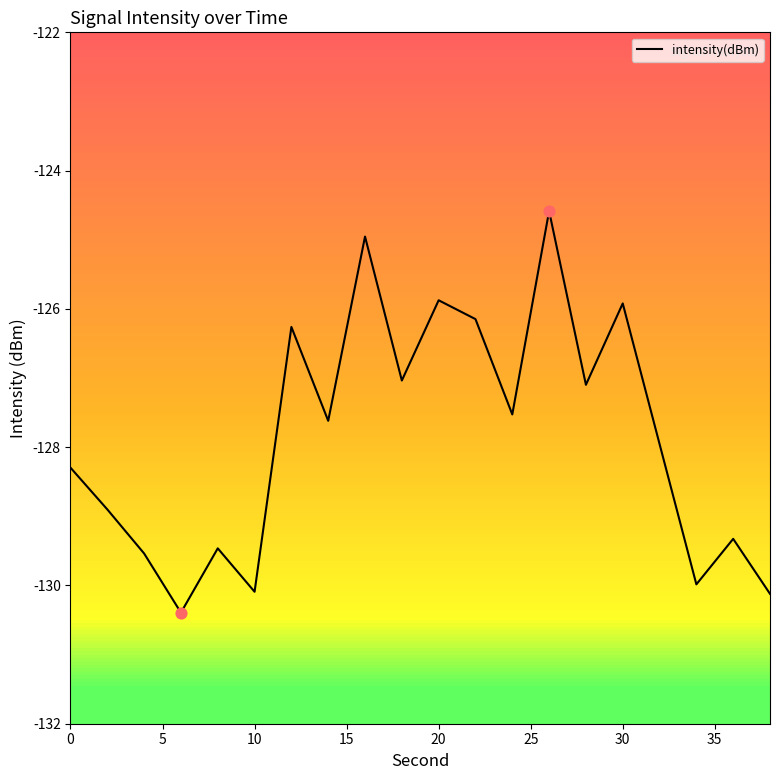

What is the maximum value shown in the chart?

-124.6